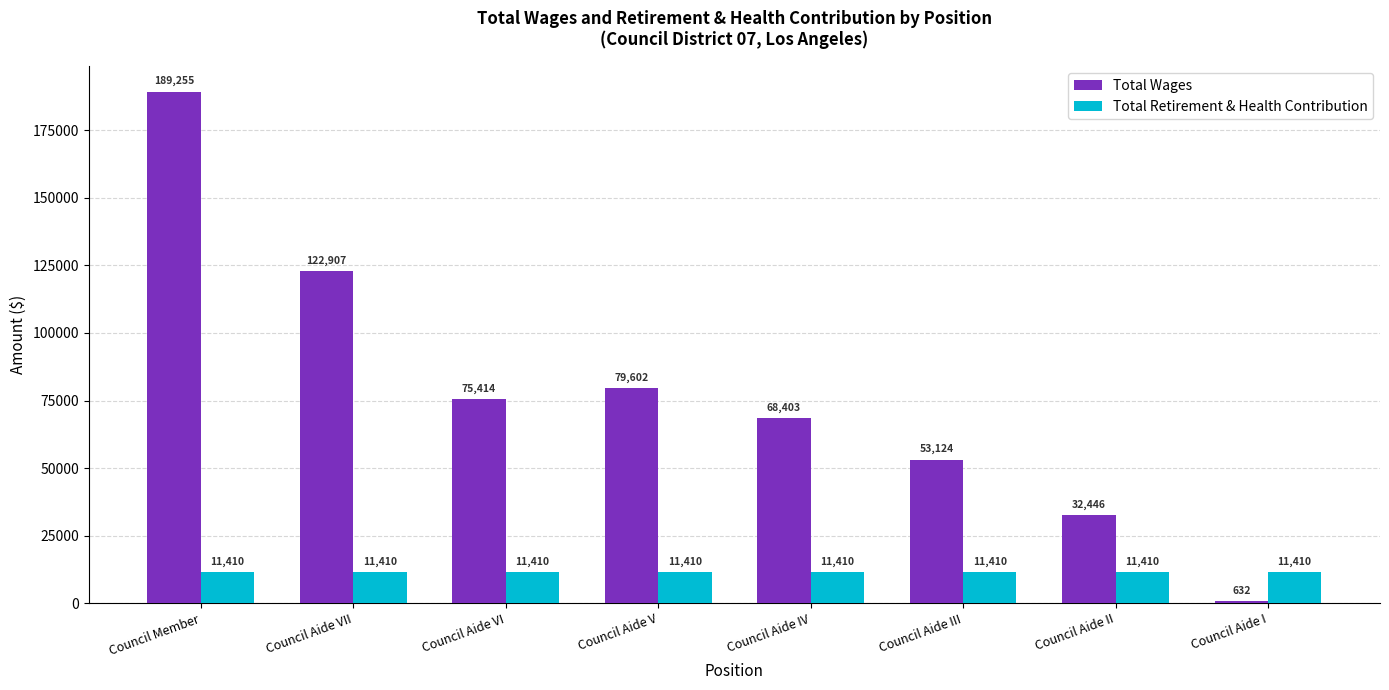

What is the total value across all series at Council Aide VI?

86824